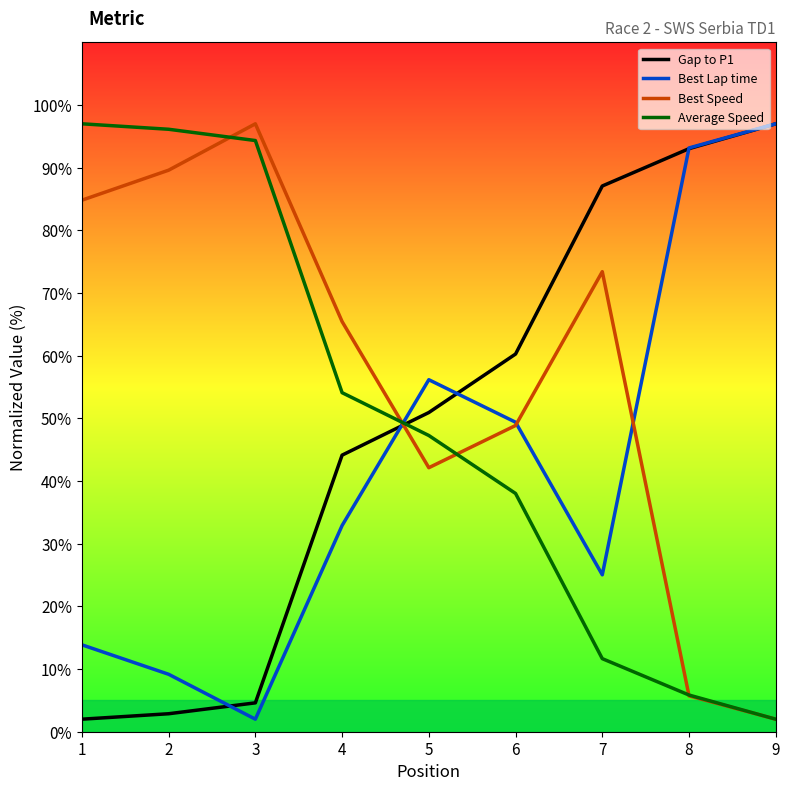

What is the lowest value of the Gap to P1 series?

2.0